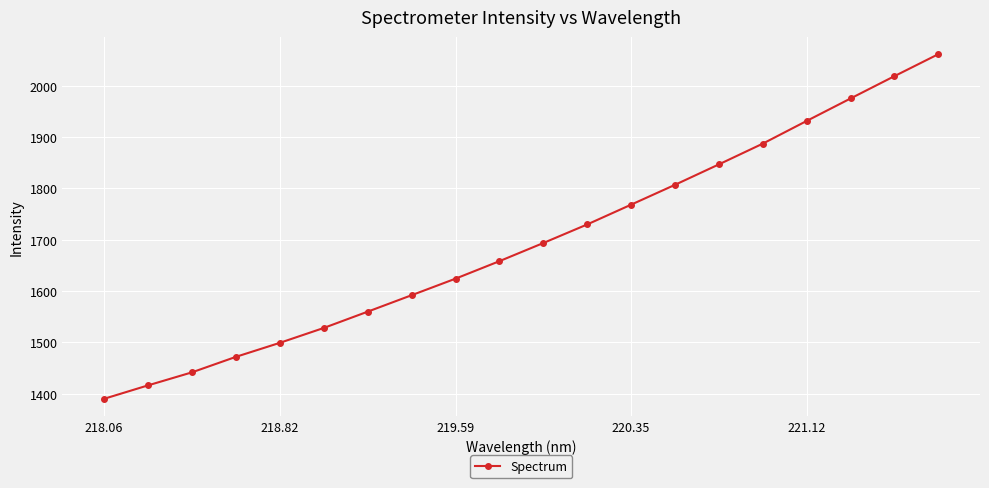

Does the chart have visible grid lines?

Yes